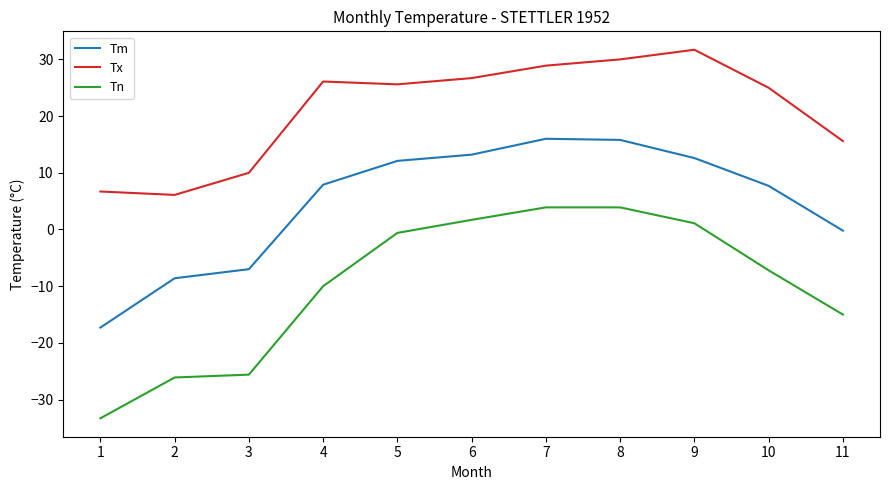

Does the chart have visible grid lines?

No